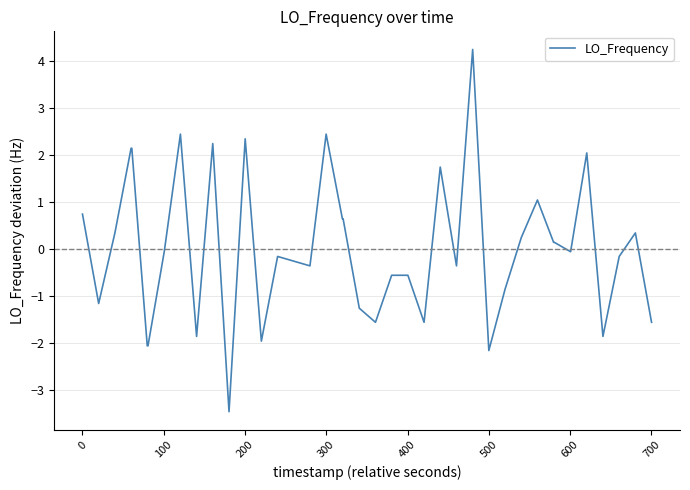

Does the chart display data point markers on the line(s)?

No